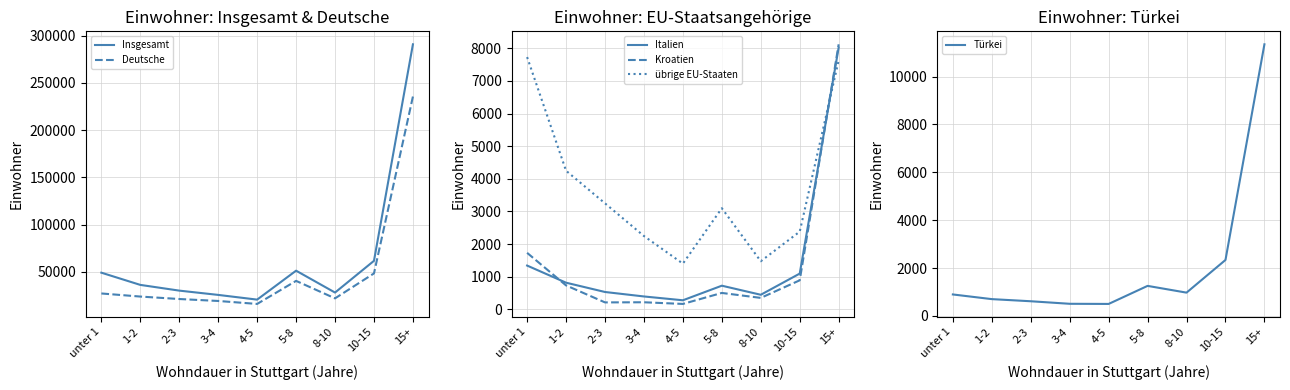

Where does the Türkei series first go above 896?

5-8